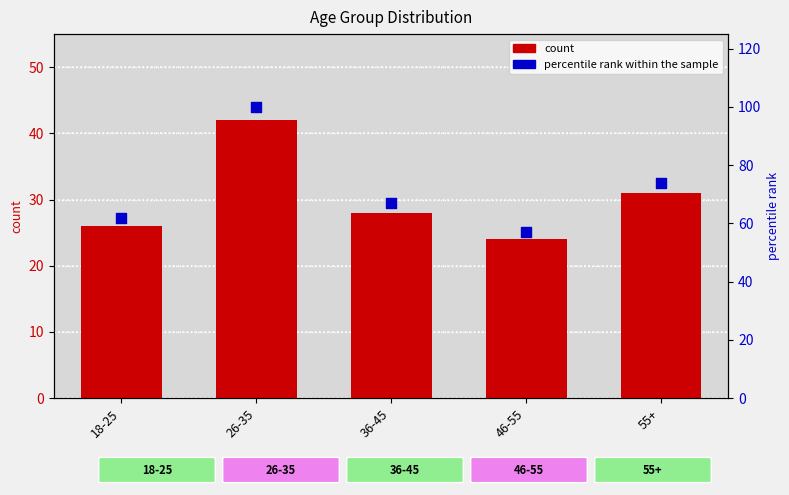

What are all the series names shown in the legend?

count, percentile rank within the sample